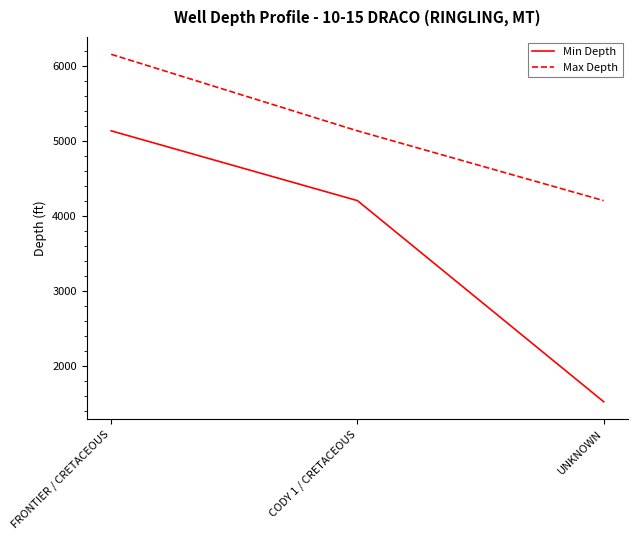

What is the highest value of the Max Depth series?

6150